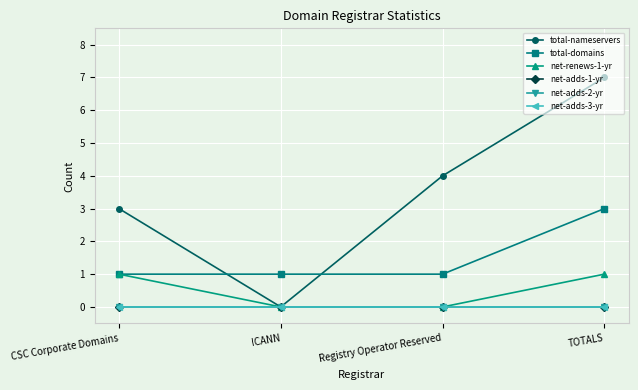

Count the net-renews-1-yr values in the range 0 to 1.

4